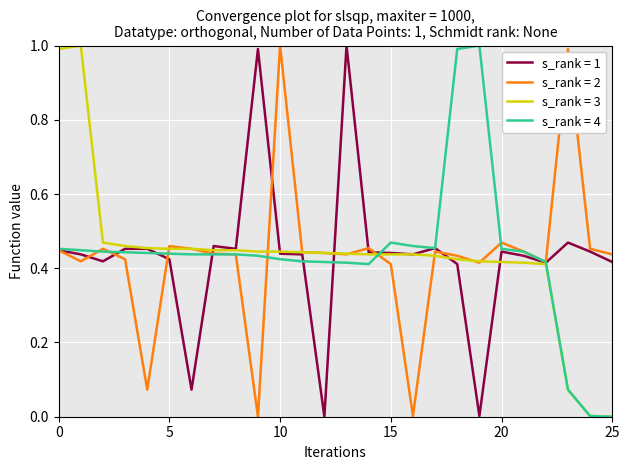

What is the greatest value displayed?

1.0